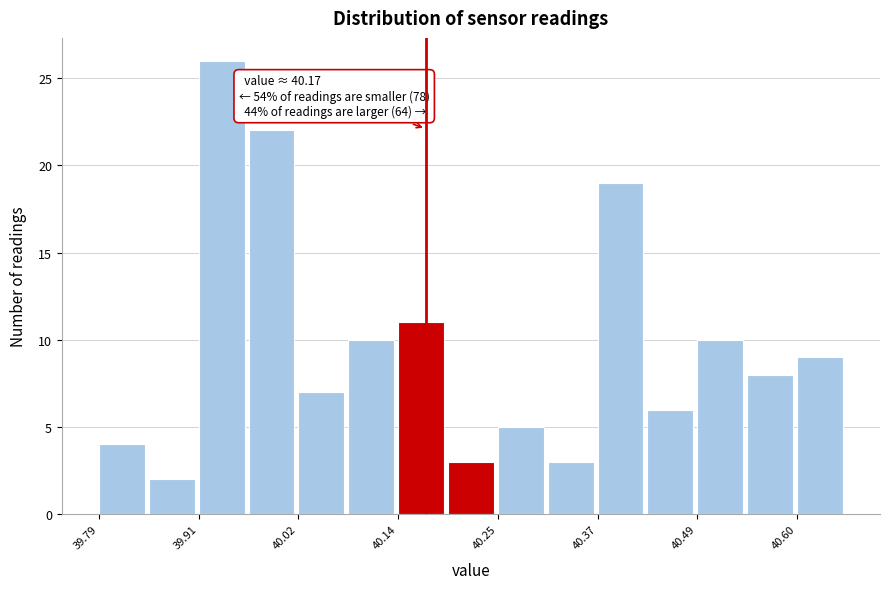

Read against the x-axis, roughly where is the centre of the tallest bar?

39.94